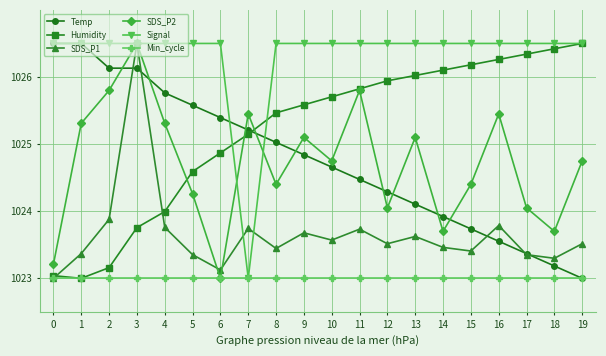

Is the value of SDS_P1 at 11 greater than the value of Temp at 14?

No